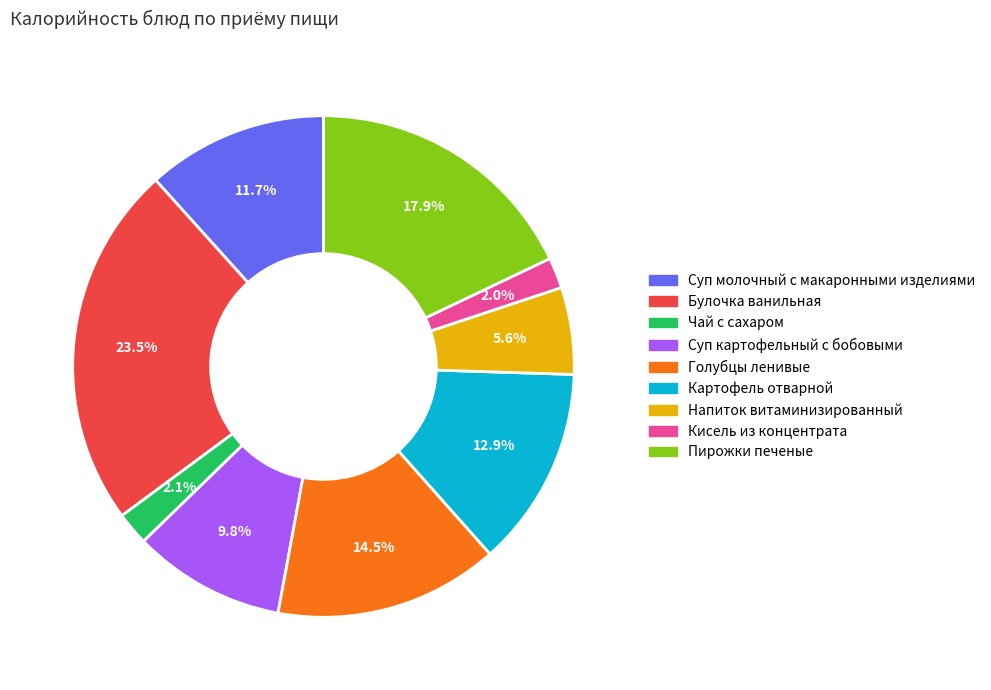

Combined, what portion of the pie is Суп молочный с макаронными изделиями and Кисель из концентрата?

13.7%